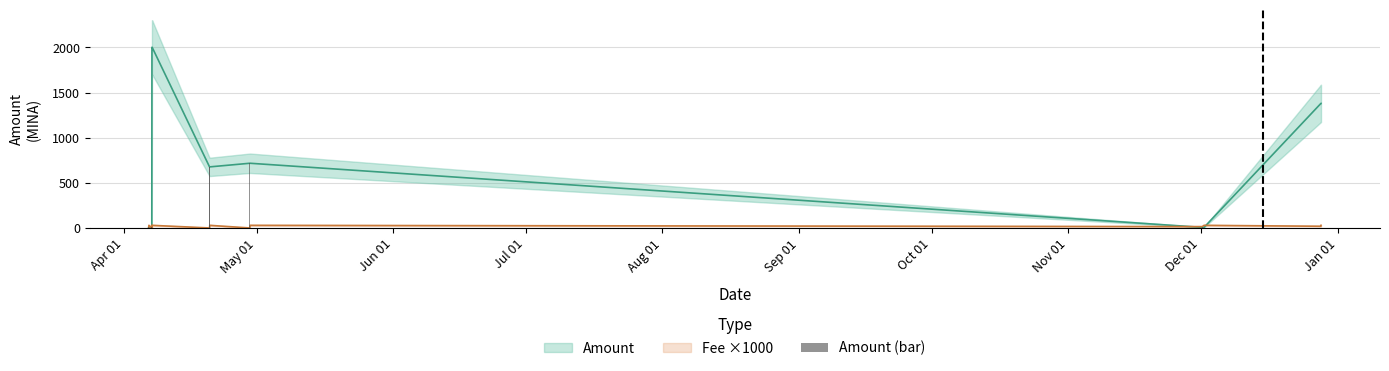

Reading left to right, what are all the values shown in this chart?

10.0	9.0	10.0	10.0	2000.0	2000.0	677.0	677.0	717.0	717.0	7.5	7.5	1379.5	1379.5